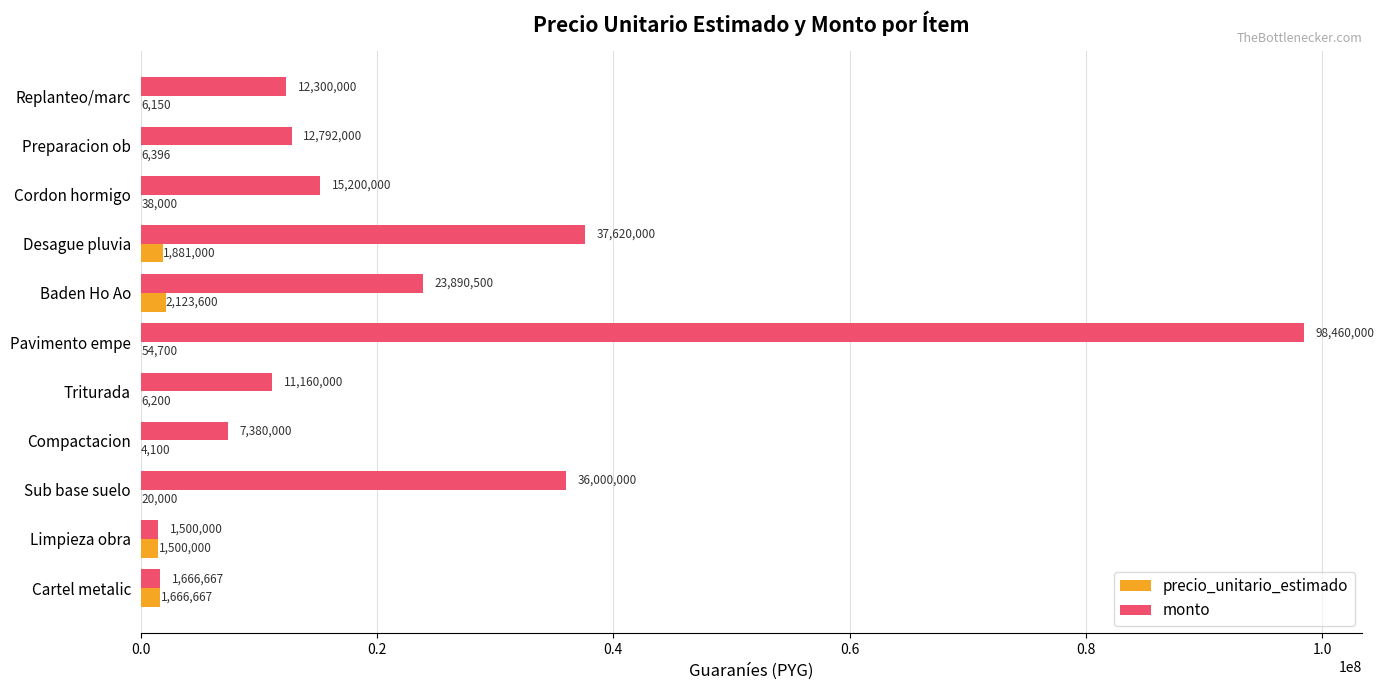

What is the average value of the precio_unitario_estimado series?

664256